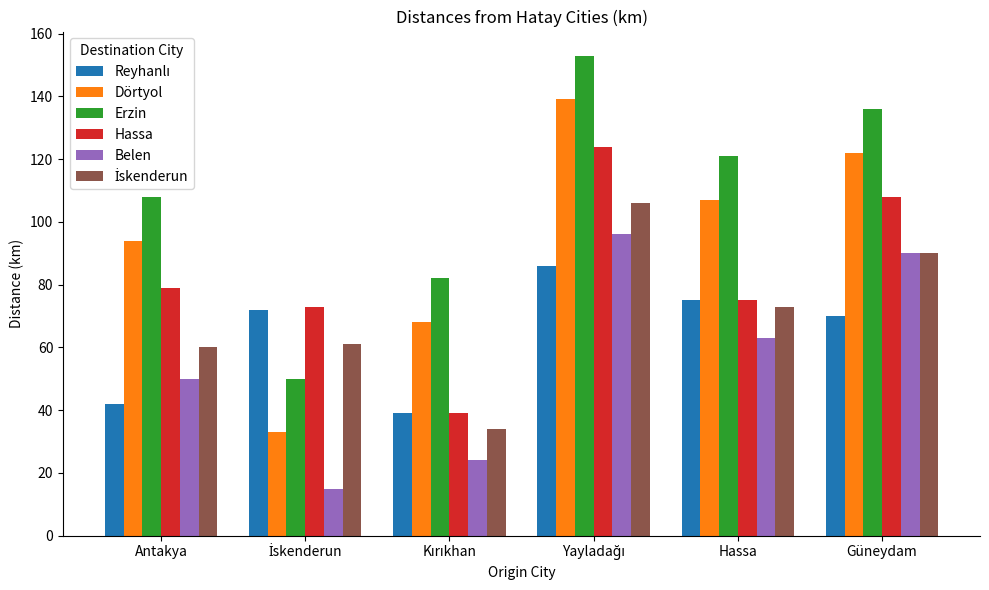

What is the maximum value for Erzin?

153